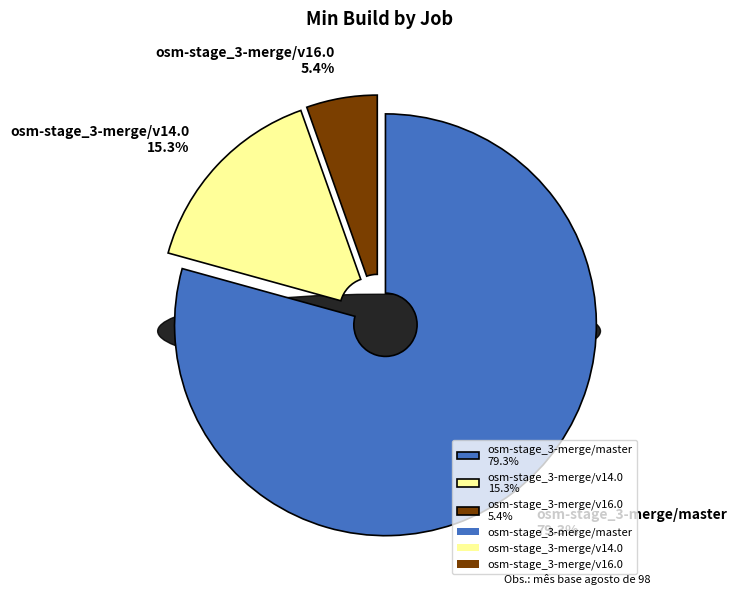

Which category has the smallest portion of the pie?

osm-stage_3-merge/v16.0